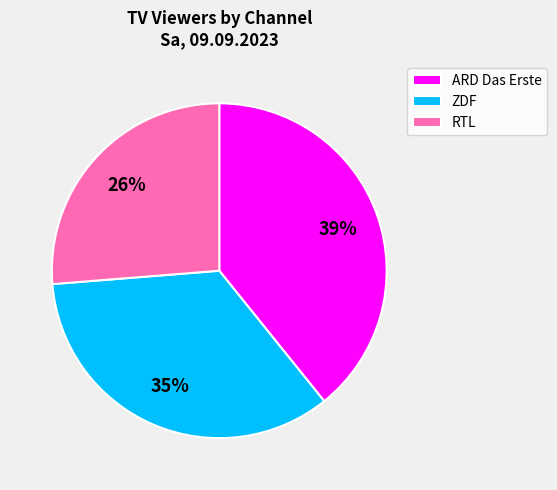

To the nearest percent, what portion does ARD Das Erste represent?

39%